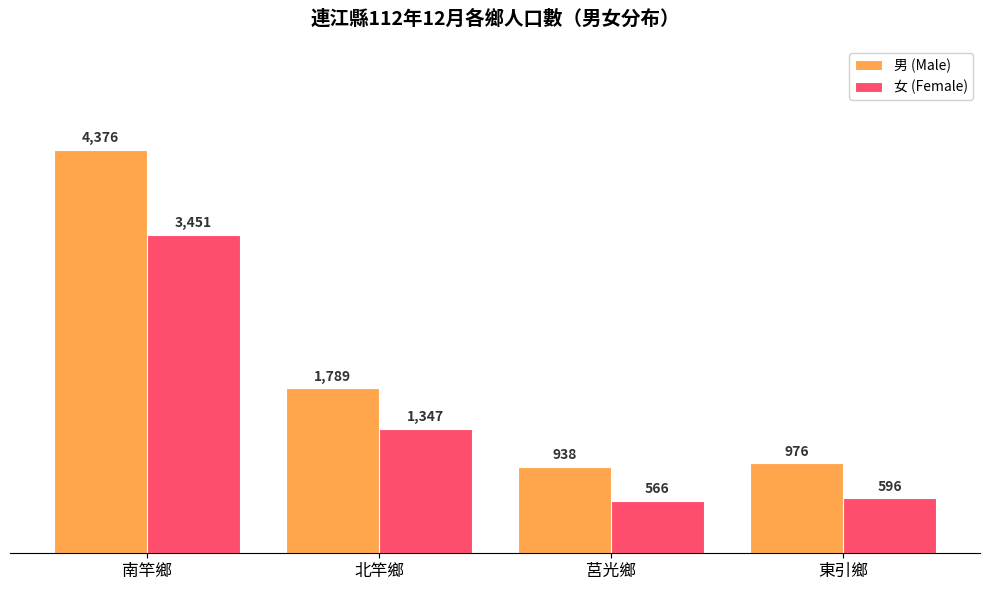

List the labels in order of 男 (Male) value, largest first.

南竿鄉, 北竿鄉, 東引鄉, 莒光鄉